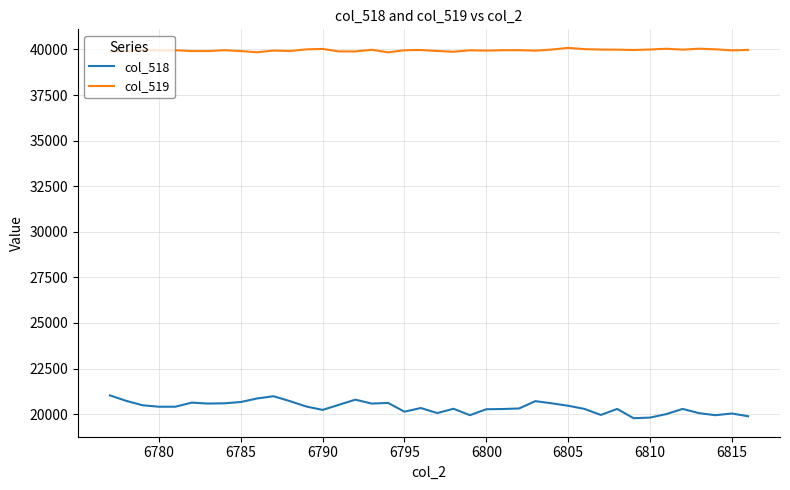

True or false: col_519 and col_518 intersect in this chart.

False